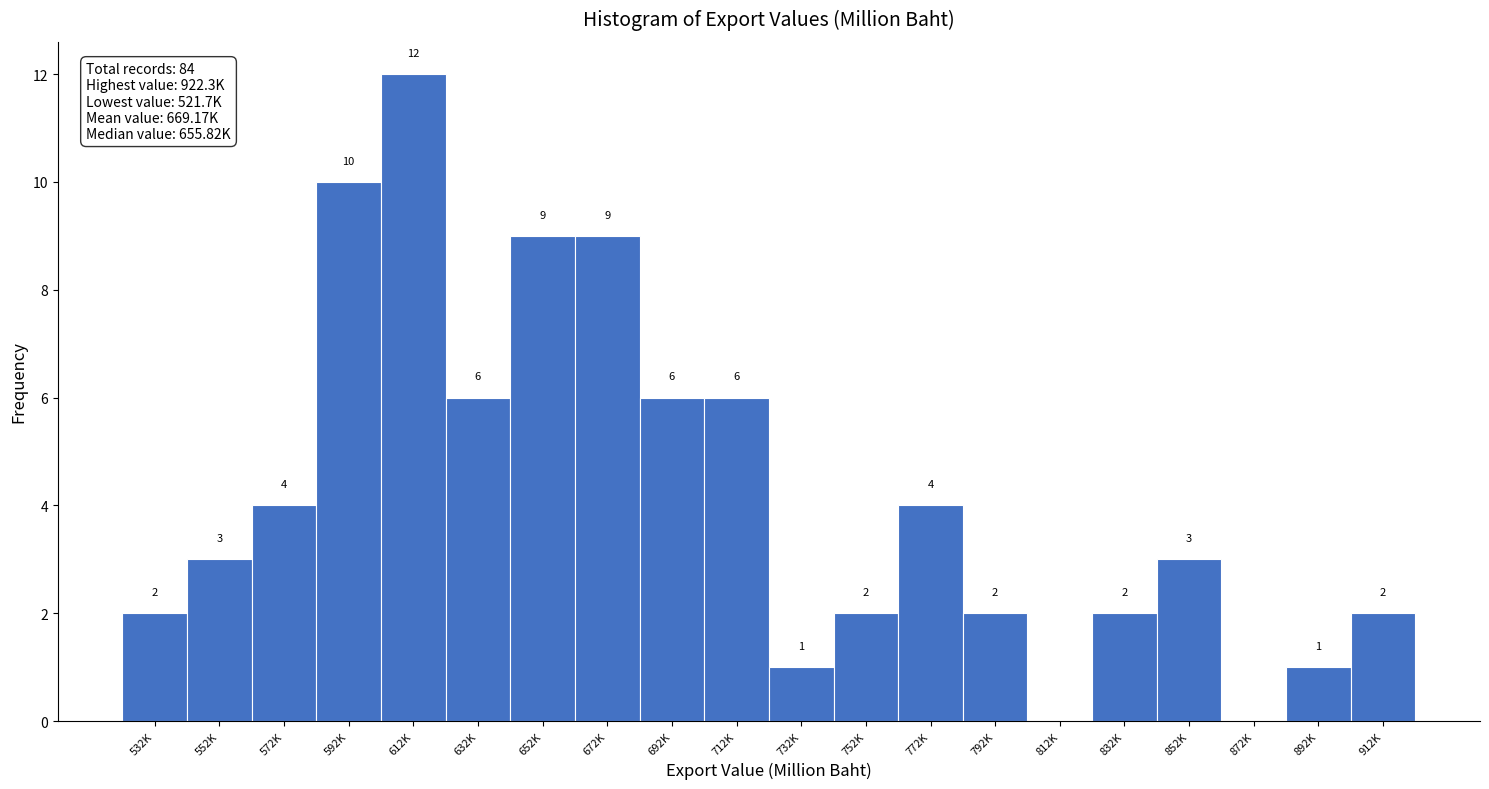

Reading left to right, transcribe all the data shown in this chart.

532K=2	552K=3	572K=4	592K=10	612K=12	632K=6	652K=9	672K=9	692K=6	712K=6	732K=1	752K=2	772K=4	792K=2	812K=0	832K=2	852K=3	872K=0	892K=1	912K=2